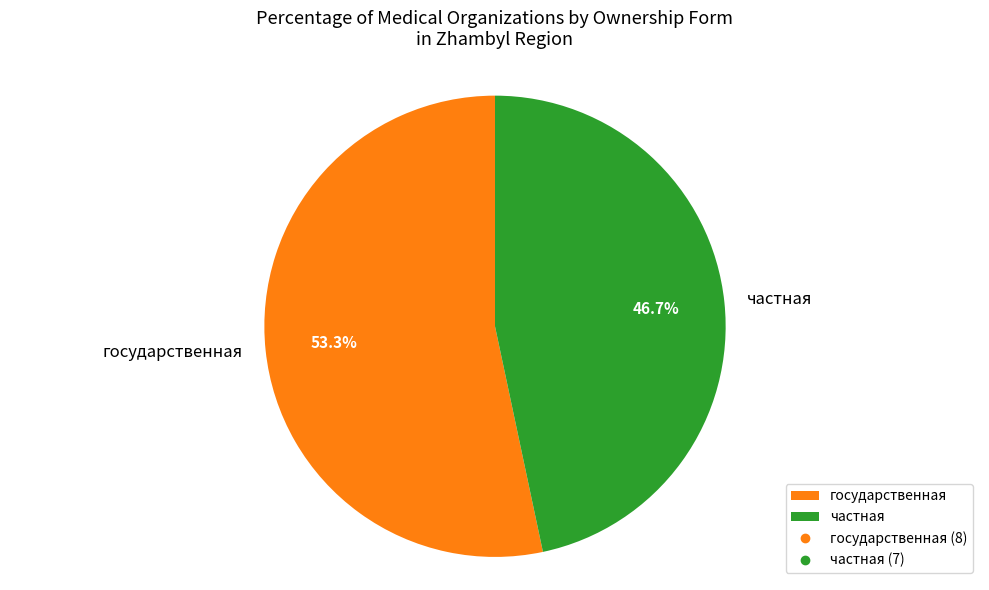

Which category has the biggest portion of the pie?

государственная